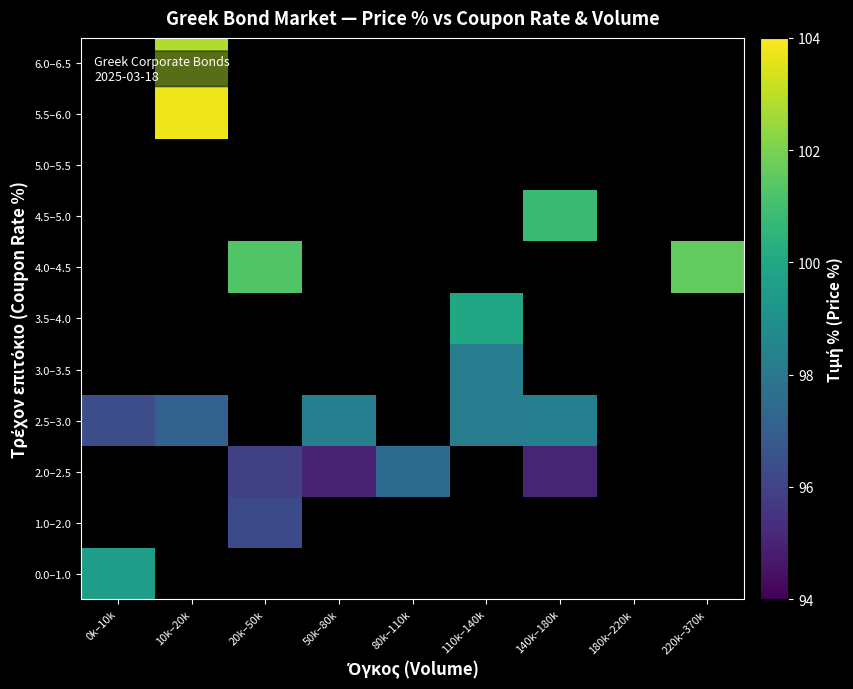

Which category has the lowest value in the 0.0–1.0 series?

0k–10k